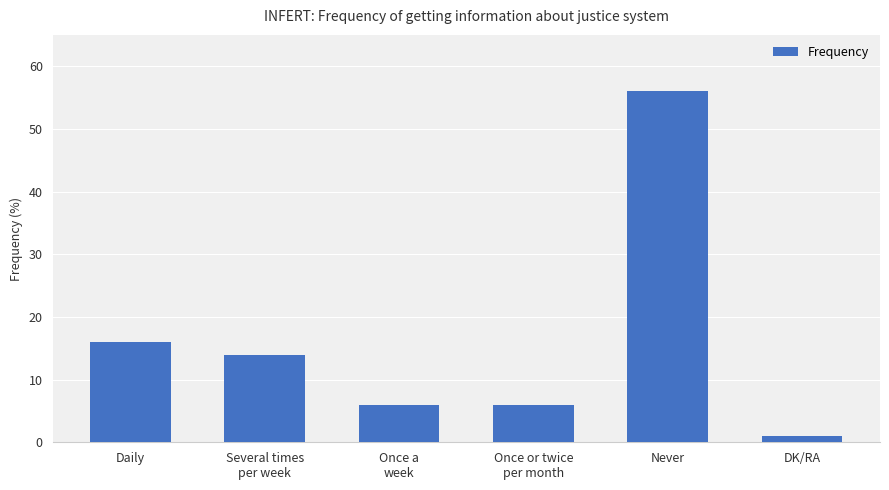

True or false: the data shows 14 at Several times
per week.

True